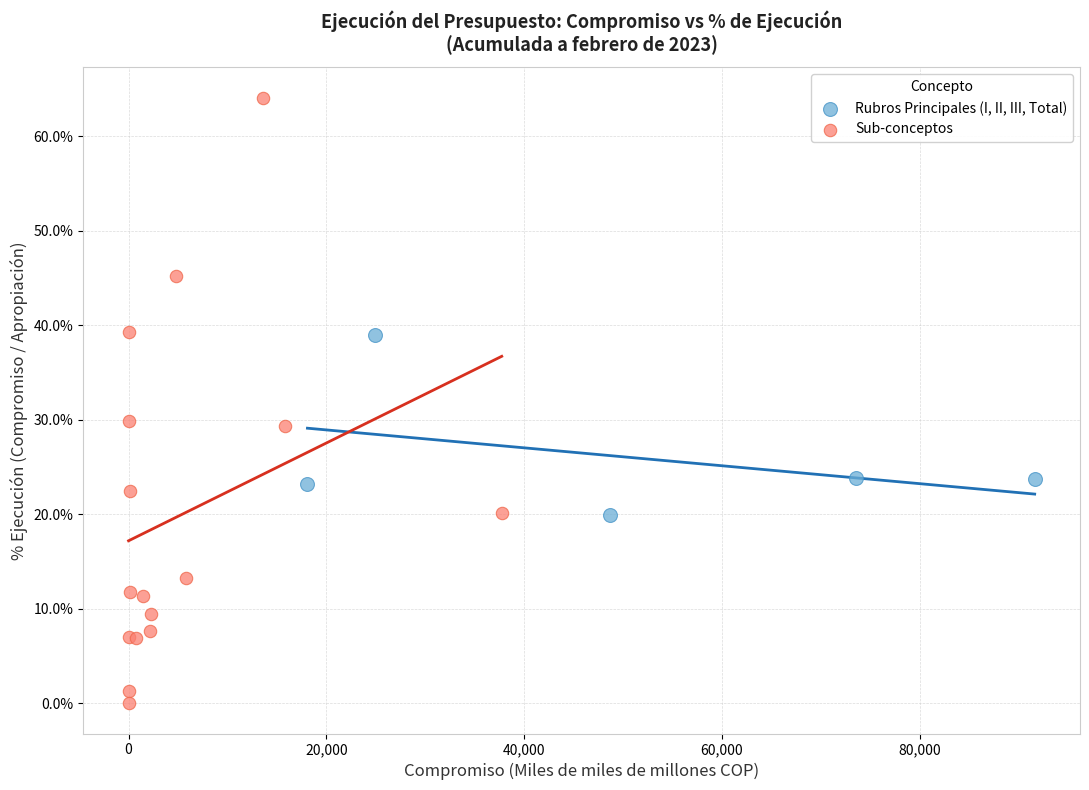

Which series contains the highest Y value?

Sub-conceptos